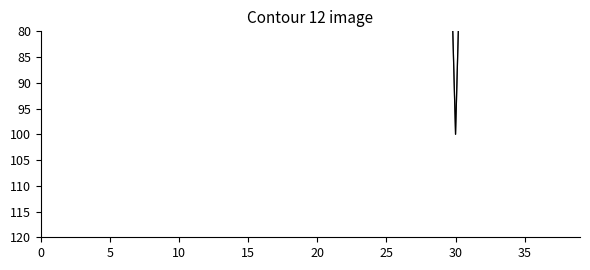

At which label does total-domains reach its peak?

30